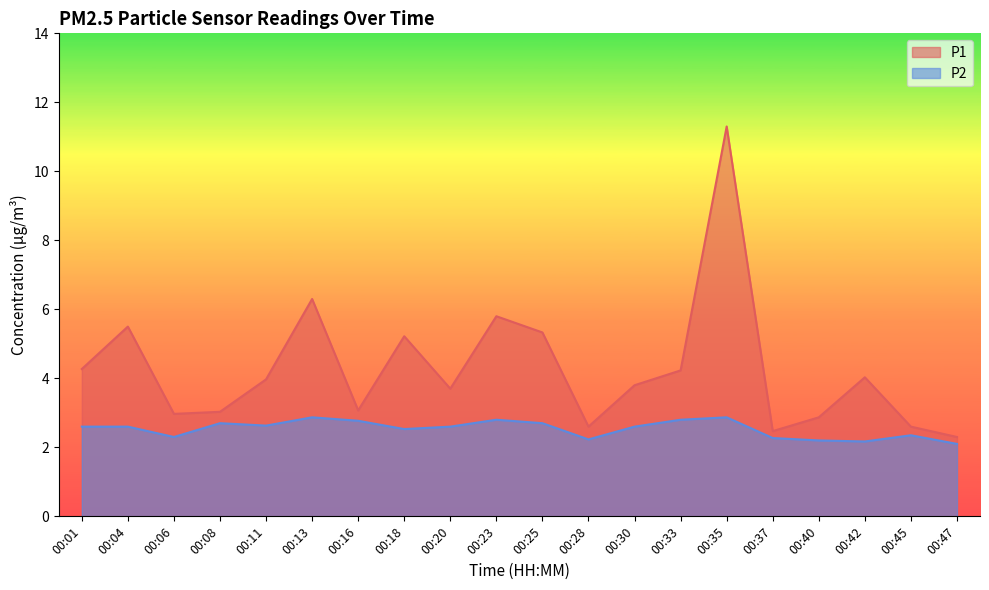

What is the lowest value of the P1 series?

2.3